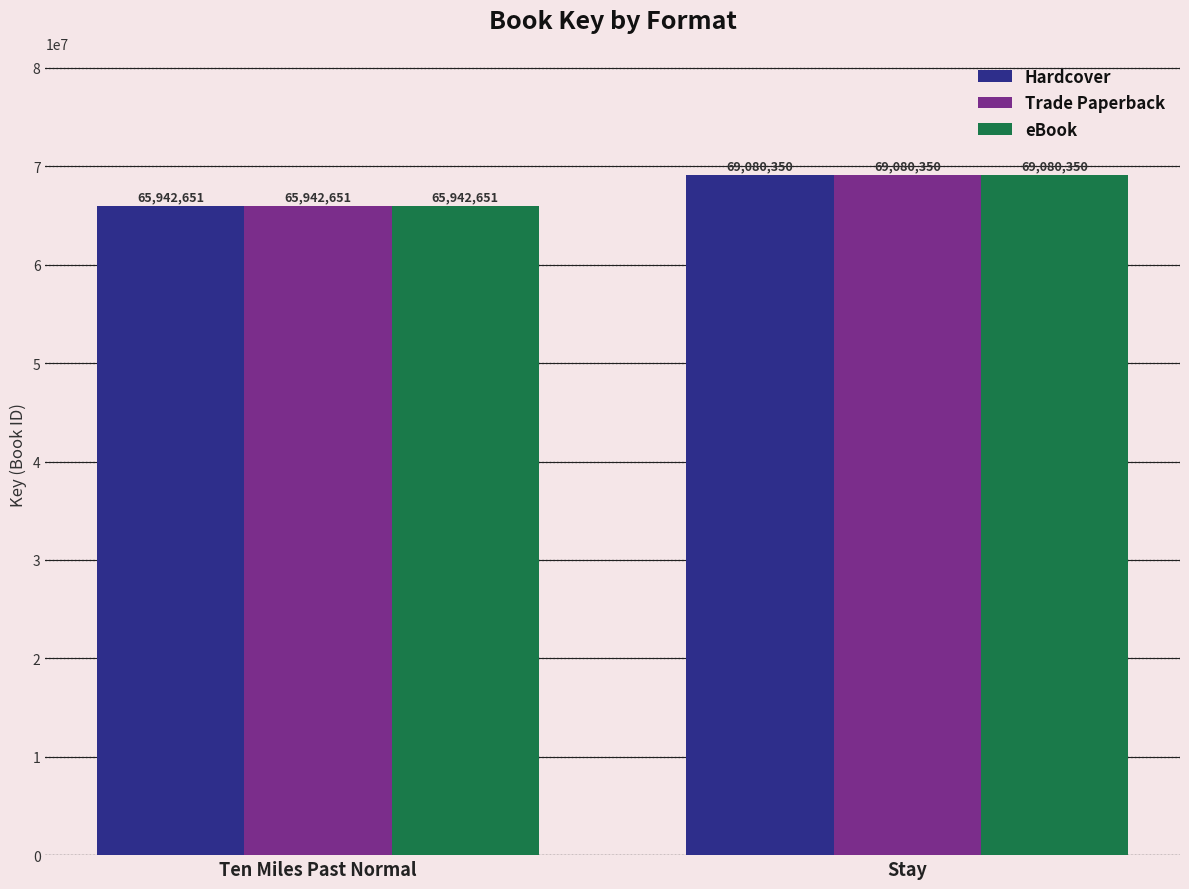

Reading right to left, transcribe all the data shown in this chart.

Hardcover: 69080350	65942651
Trade Paperback: 69080350	65942651
eBook: 69080350	65942651